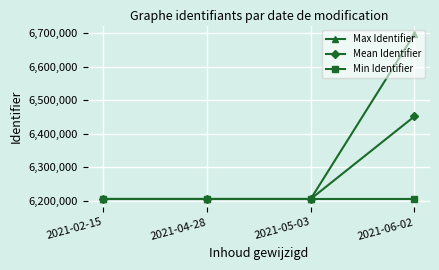

Which series has the widest spread of values?

Max Identifier